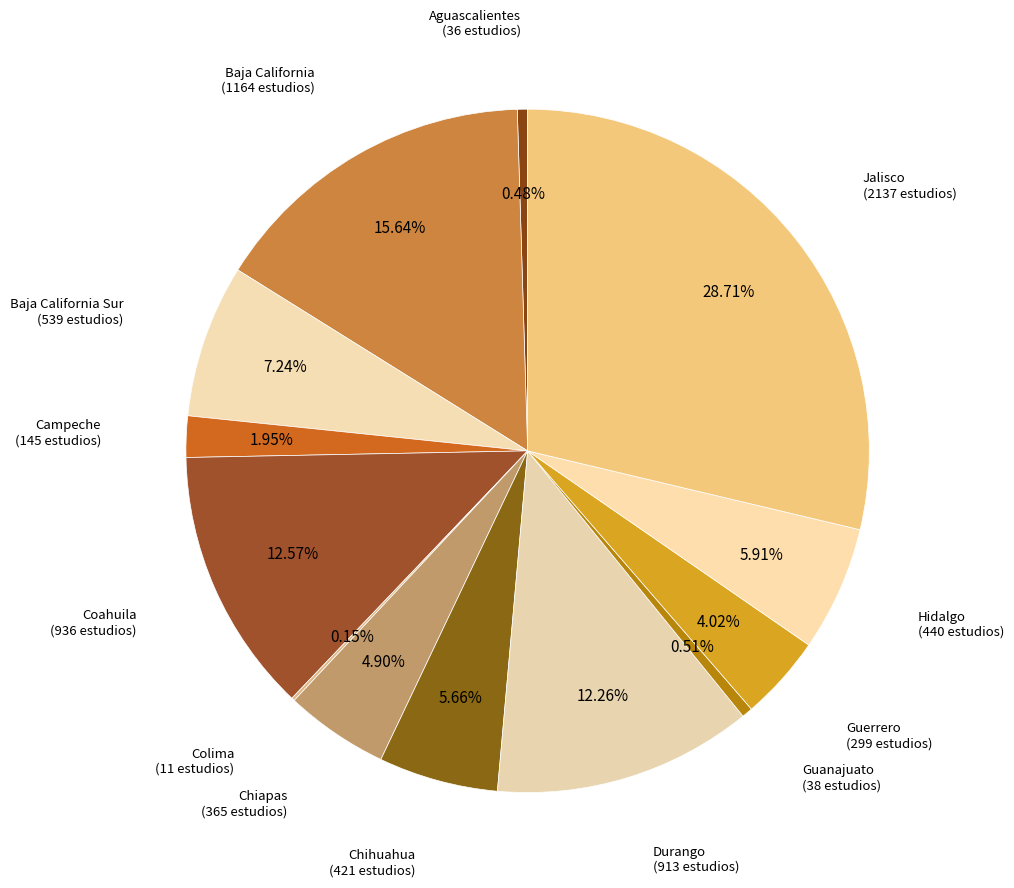

Does any single category account for the majority?

No